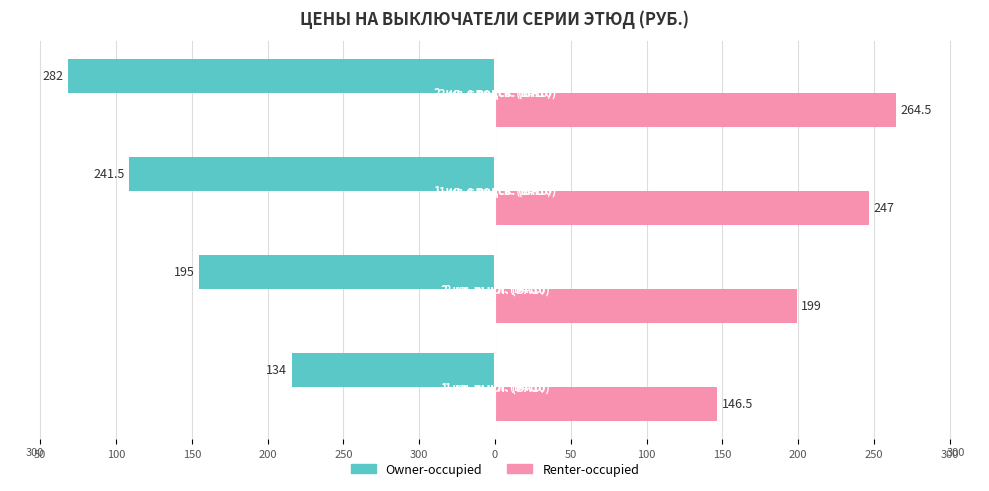

Which series has the widest spread of values?

Owner-occupied